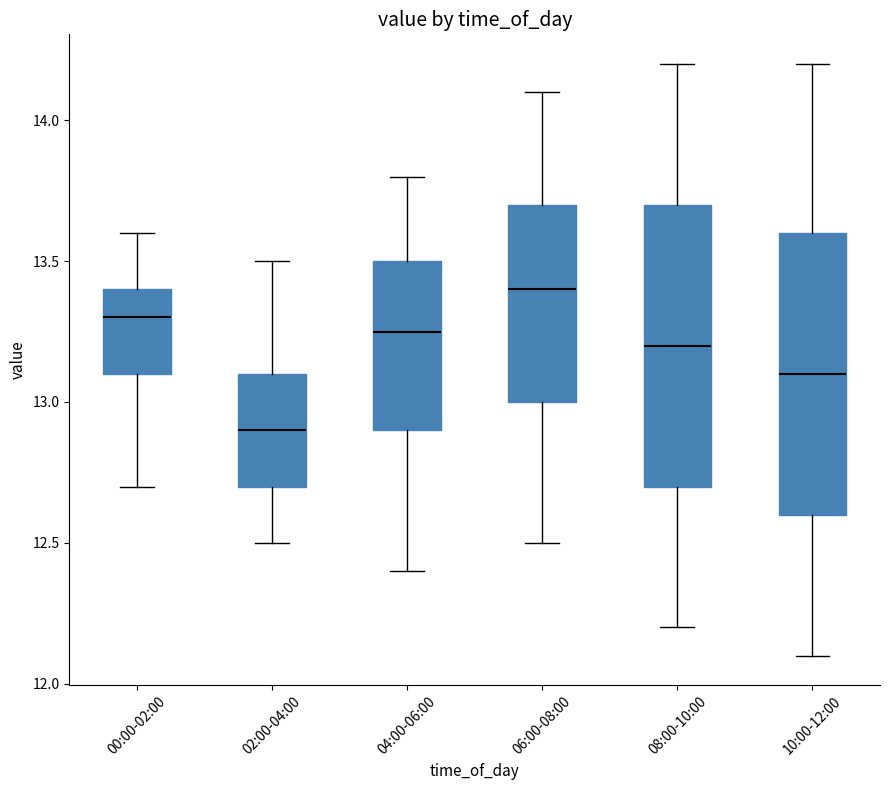

Reading left to right, read every box against the y-axis: the position of its median line, the range the box covers, and the ends of its whiskers. The values are not printed on the chart, so give them approximately, as read against the axis.

00:00-02:00: median 13.30, box 13.10 to 13.40, whiskers 12.70 to 13.60
02:00-04:00: median 12.90, box 12.70 to 13.10, whiskers 12.50 to 13.50
04:00-06:00: median 13.25, box 12.90 to 13.50, whiskers 12.40 to 13.80
06:00-08:00: median 13.40, box 13.00 to 13.70, whiskers 12.50 to 14.10
08:00-10:00: median 13.20, box 12.70 to 13.70, whiskers 12.20 to 14.20
10:00-12:00: median 13.10, box 12.60 to 13.60, whiskers 12.10 to 14.20